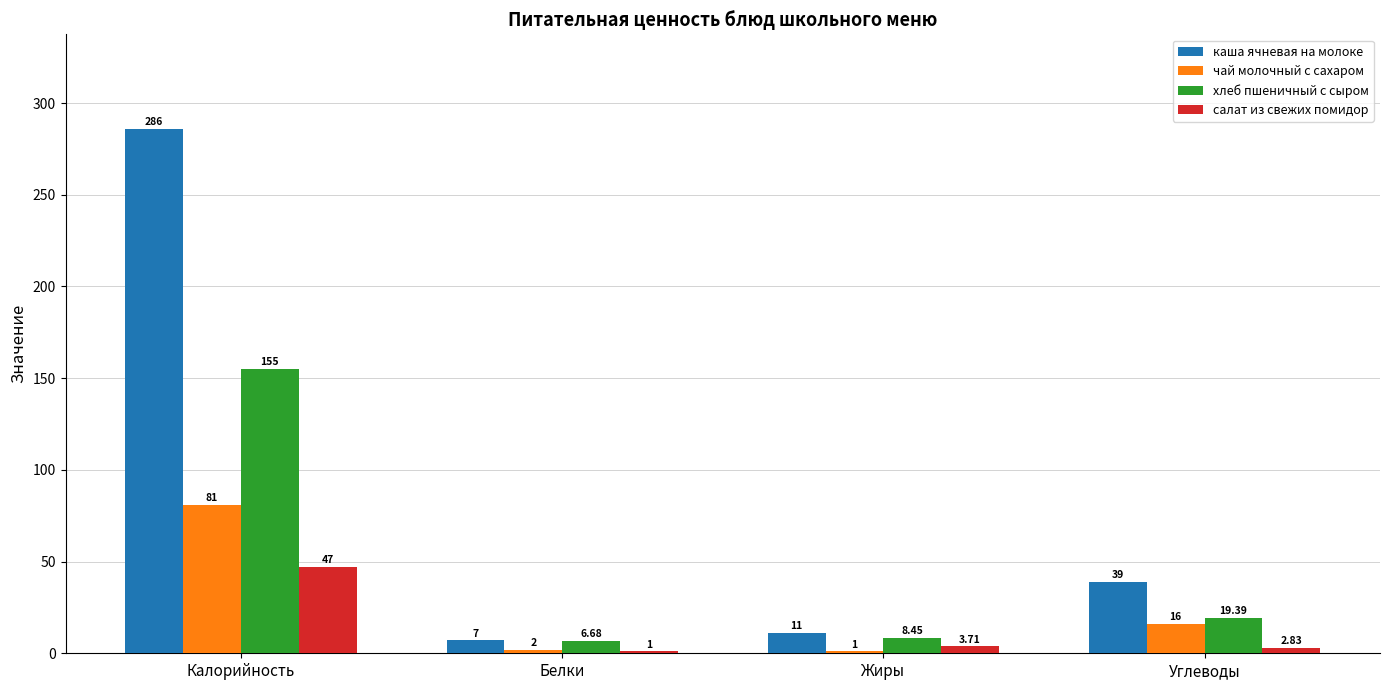

Is the value of чай молочный с сахаром at Углеводы greater than the value of салат из свежих помидор at Белки?

Yes